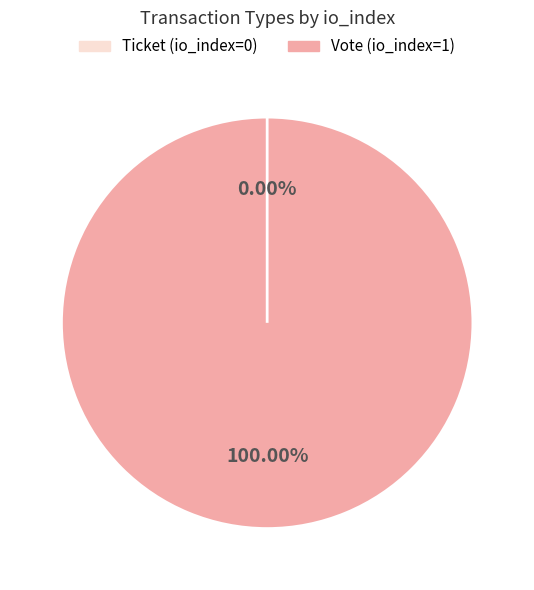

Which category has the smallest portion of the pie?

Ticket (io_index=0)